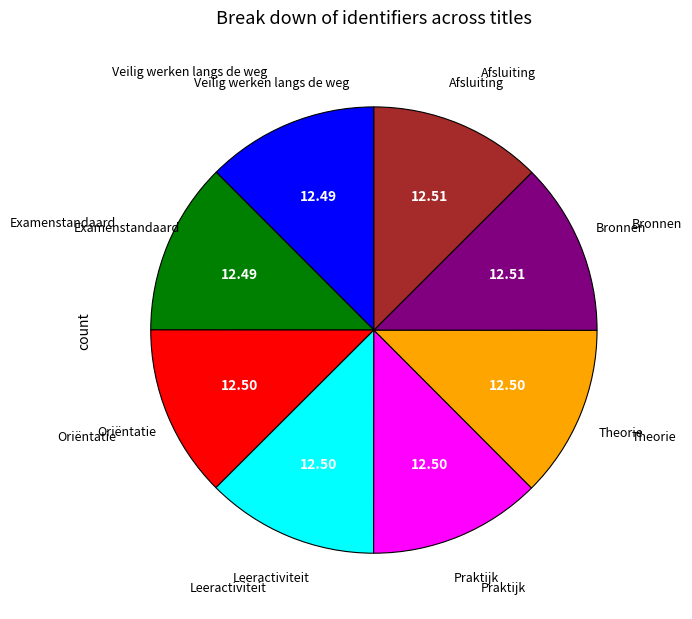

Is there any slice that represents more than half of the pie?

No